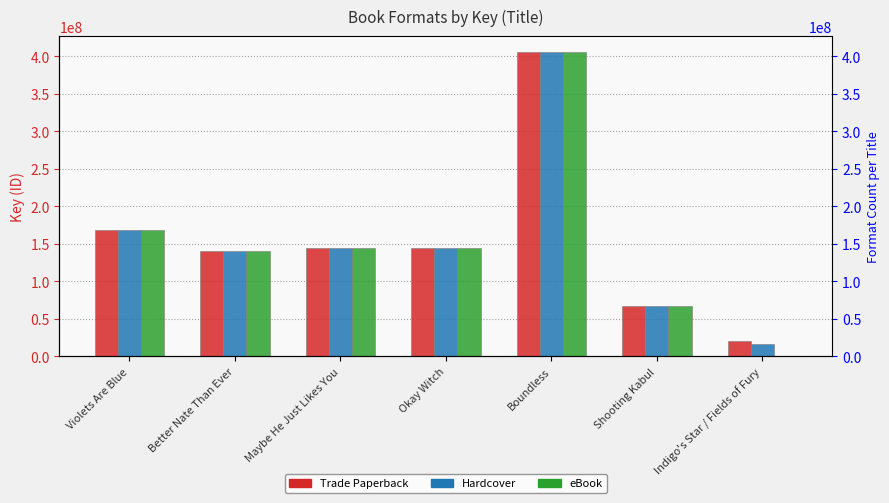

What is the label of the 1st bar from the left?

Violets Are Blue